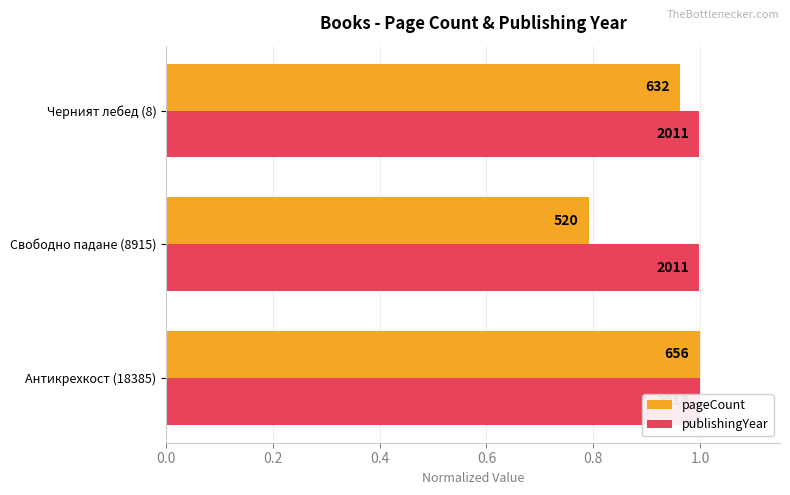

Is it true that pageCount equals 1.0 at Антикрехкост (18385)?

True